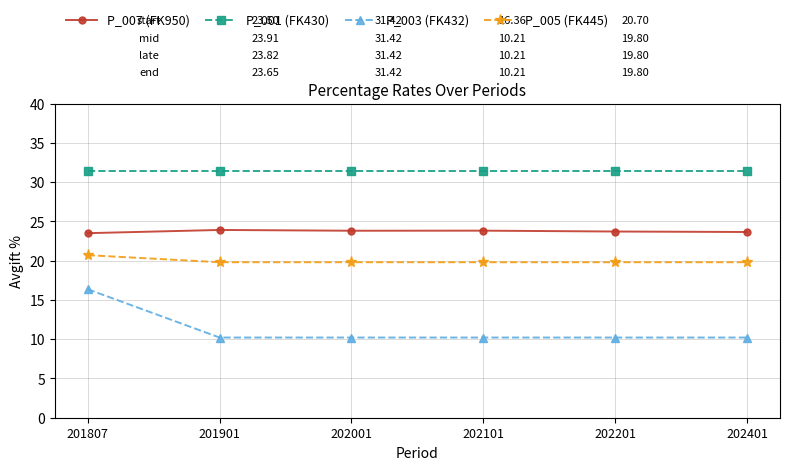

What are all the series names shown in the legend?

P_007 (FK950), P_001 (FK430), P_003 (FK432), P_005 (FK445)